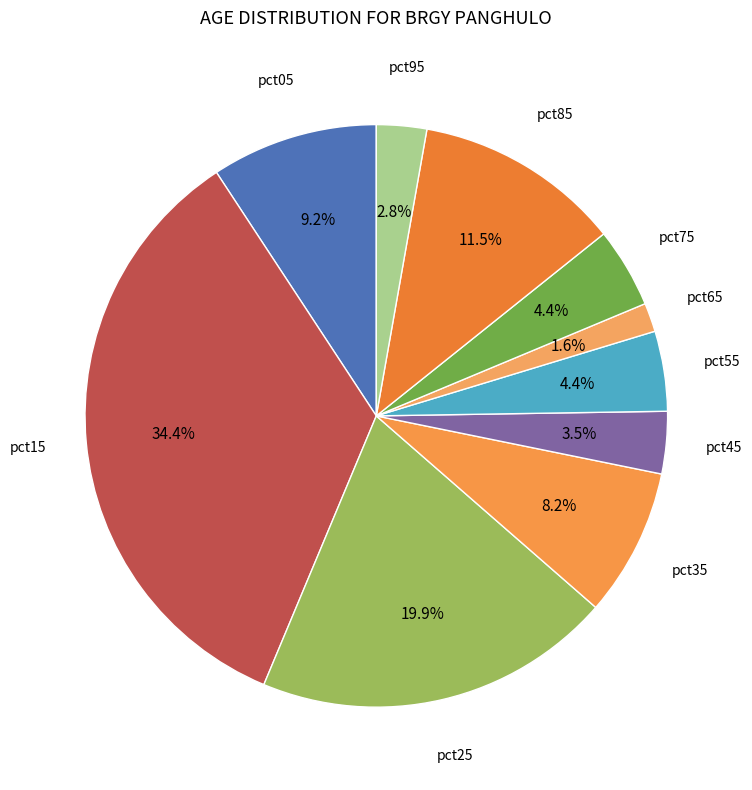

Count the number of slices in the pie.

10